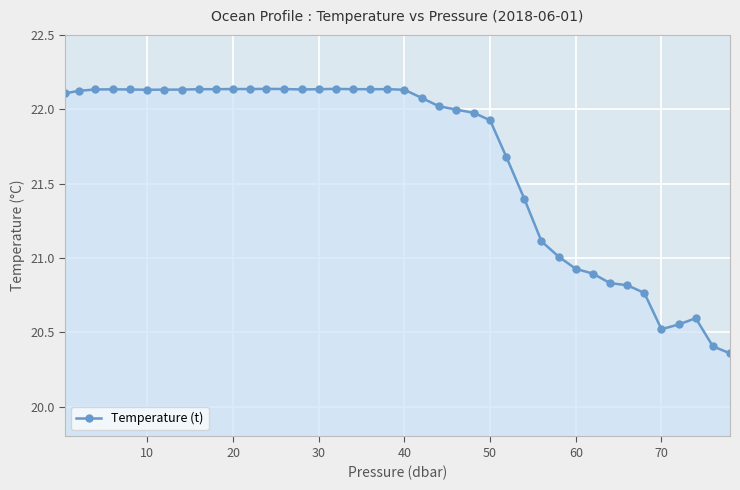

True or false: there are more than 2 points higher than both neighbors.

True